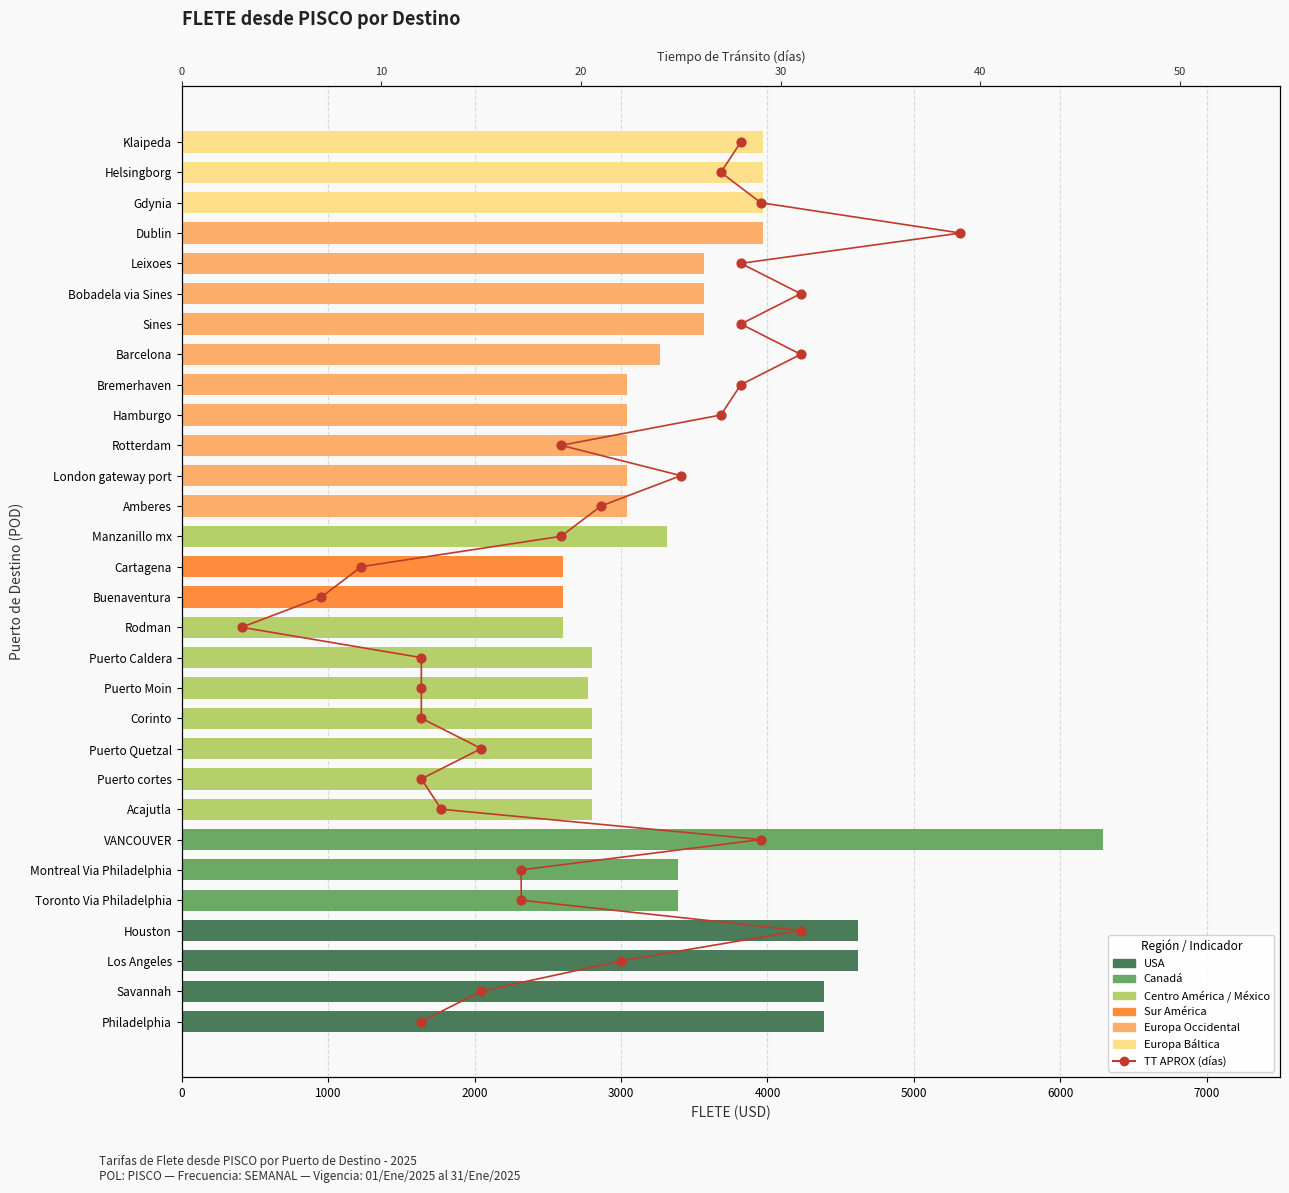

Which series contains the highest Y value?

FLETE (USD)